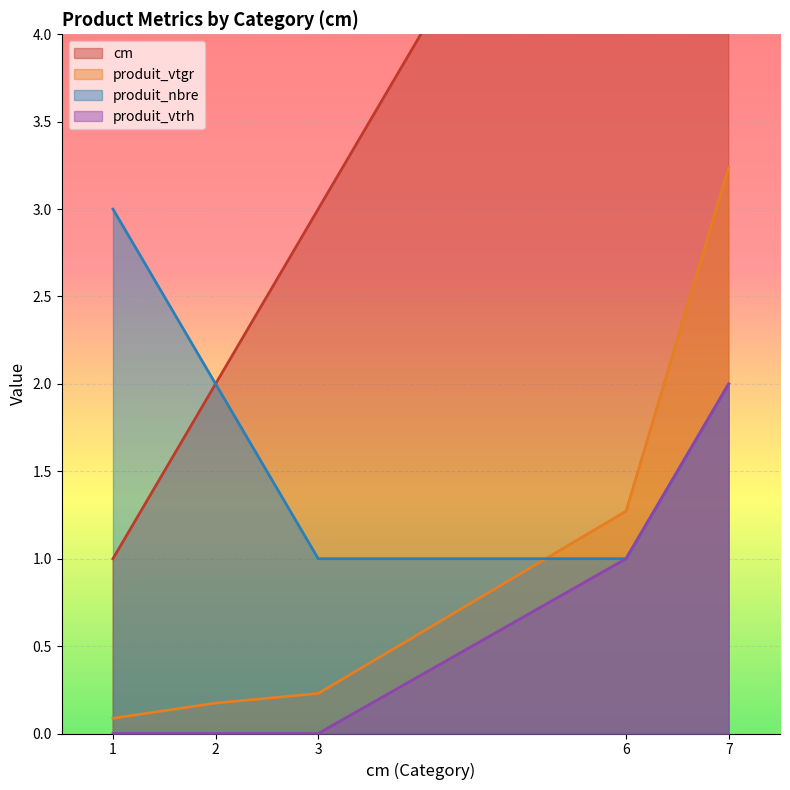

True or false: produit_vtgr has a value of 4.4 at 7.

False